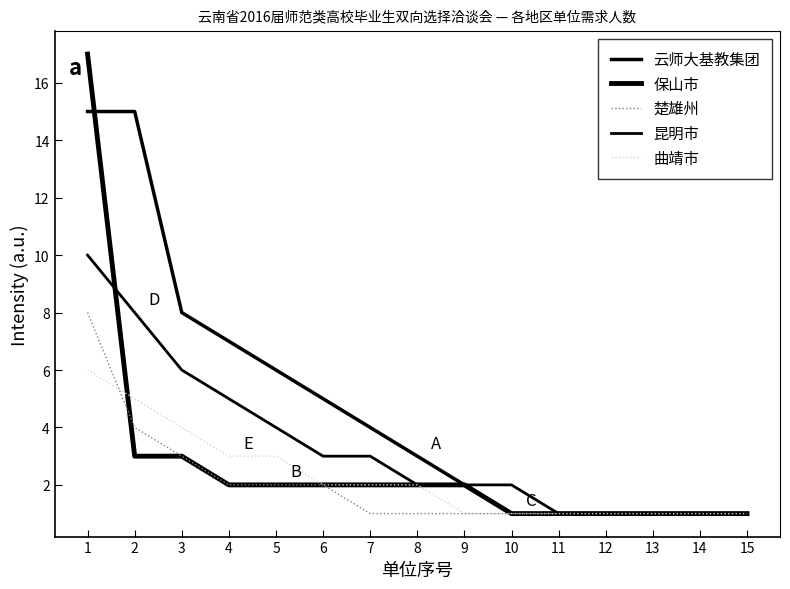

Reading left to right, list all the values displayed in this chart.

云师大基教集团: 1=15	2=15	3=8	4=7	5=6	6=5	7=4	8=3	9=2	10=1	11=1	12=1	13=1	14=1	15=1
保山市: 1=17	2=3	3=3	4=2	5=2	6=2	7=2	8=2	9=2	10=1	11=1	12=1	13=1	14=1	15=1
楚雄州: 1=8	2=4	3=3	4=2	5=2	6=2	7=1	8=1	9=1	10=1	11=1	12=1	13=1	14=1	15=1
昆明市: 1=10	2=8	3=6	4=5	5=4	6=3	7=3	8=2	9=2	10=2	11=1	12=1	13=1	14=1	15=1
曲靖市: 1=6	2=5	3=4	4=3	5=3	6=2	7=2	8=2	9=1	10=1	11=1	12=1	13=1	14=1	15=1